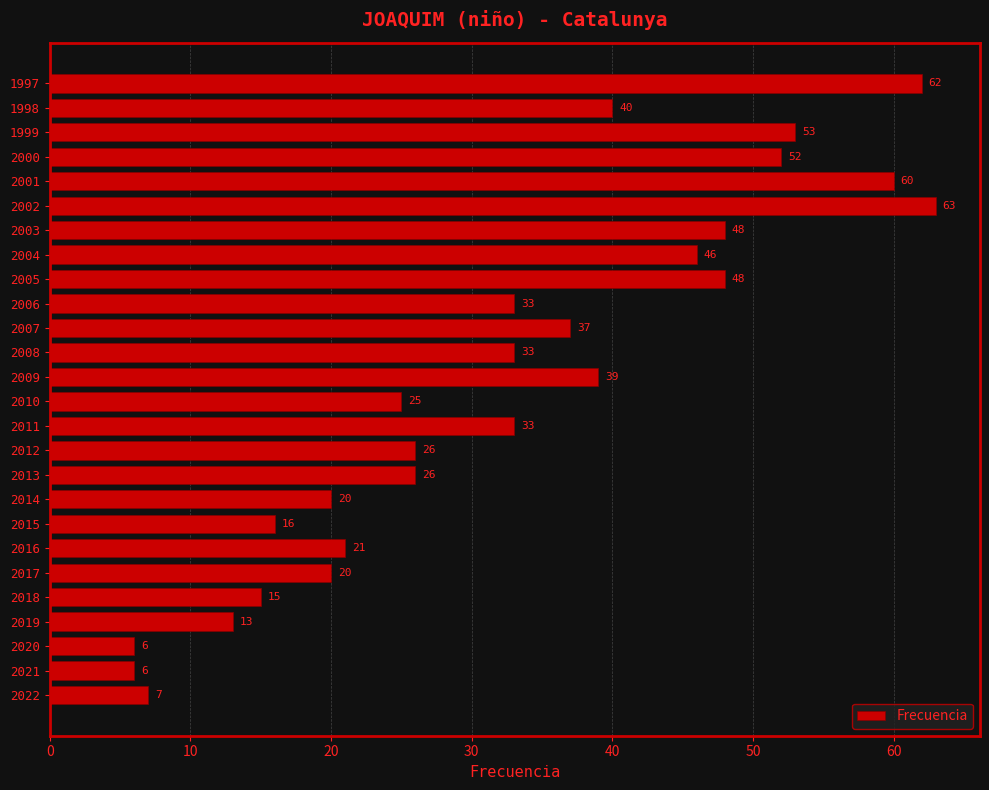

What is the smallest value displayed?

6